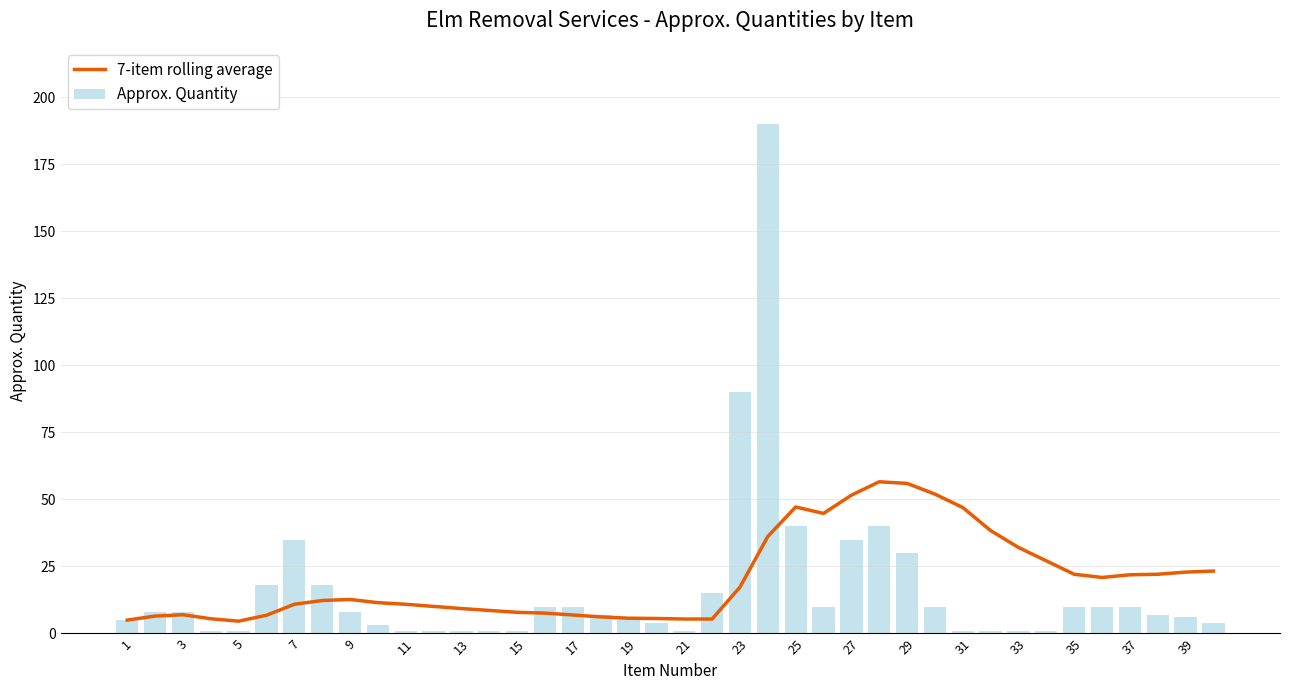

What is the difference between the second highest and minimum values in the 7-item rolling average series?

51.4